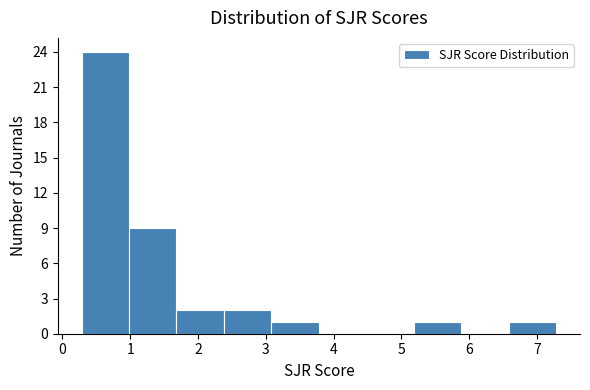

Over which range of the x-axis is the bar tallest?

0.3 to 1.0